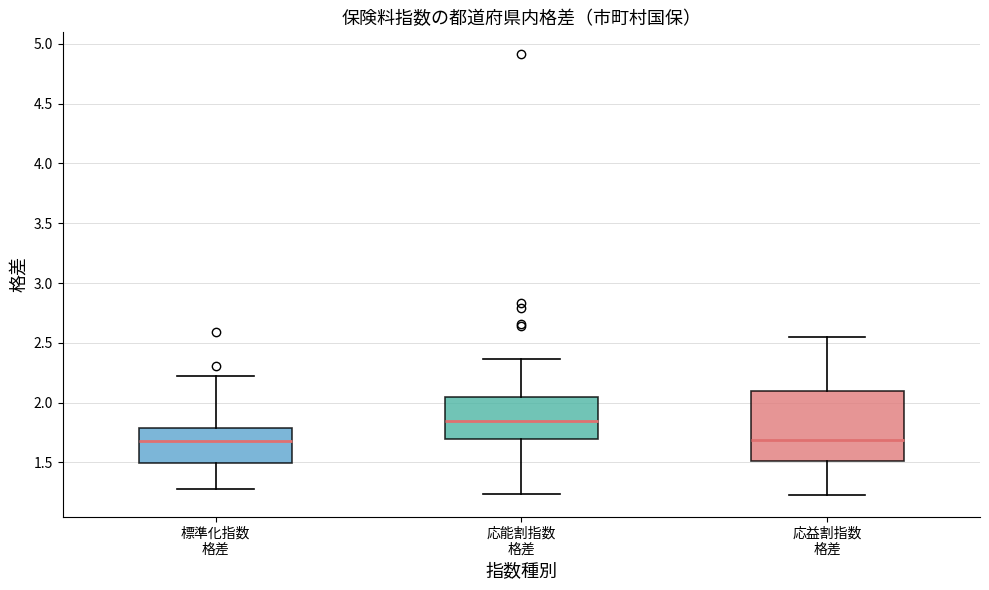

Which box has the highest median line?

応能割指数 格差